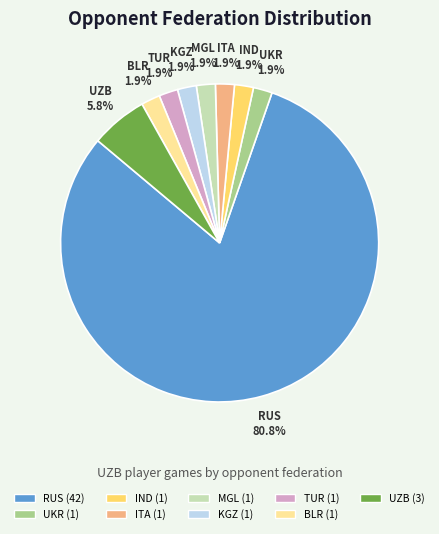

Is there a majority slice in this chart?

Yes